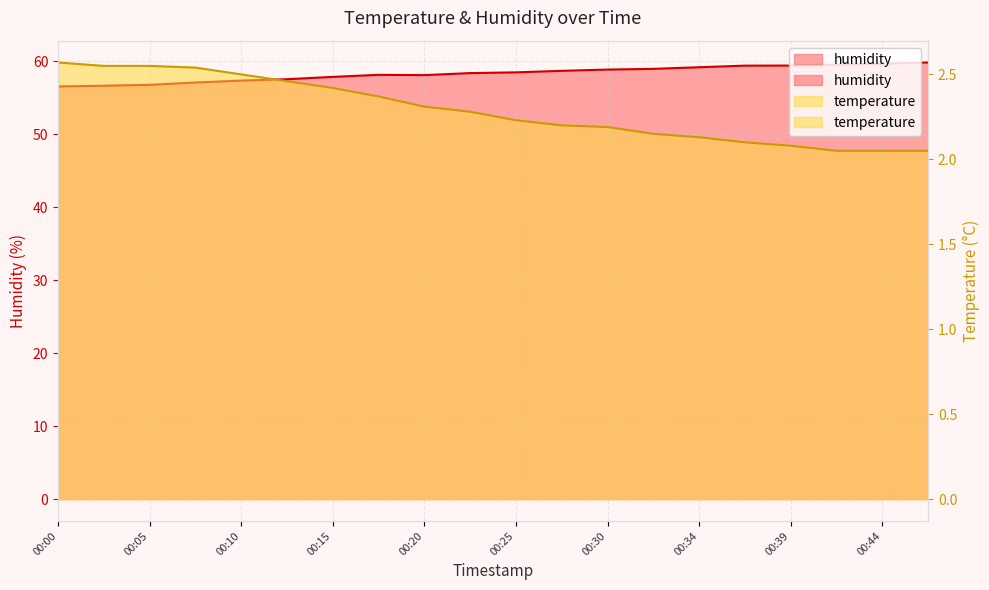

Reading right to left, transcribe all the data shown in this chart.

temperature: 2.0	2.0	2.0	2.1	2.1	2.1	2.1	2.2	2.2	2.2	2.3	2.3	2.4	2.4	2.5	2.5	2.5	2.5	2.5	2.6
humidity: 59.8	59.6	59.5	59.4	59.4	59.1	58.9	58.8	58.7	58.5	58.4	58.1	58.1	57.8	57.5	57.3	57.1	56.7	56.6	56.5